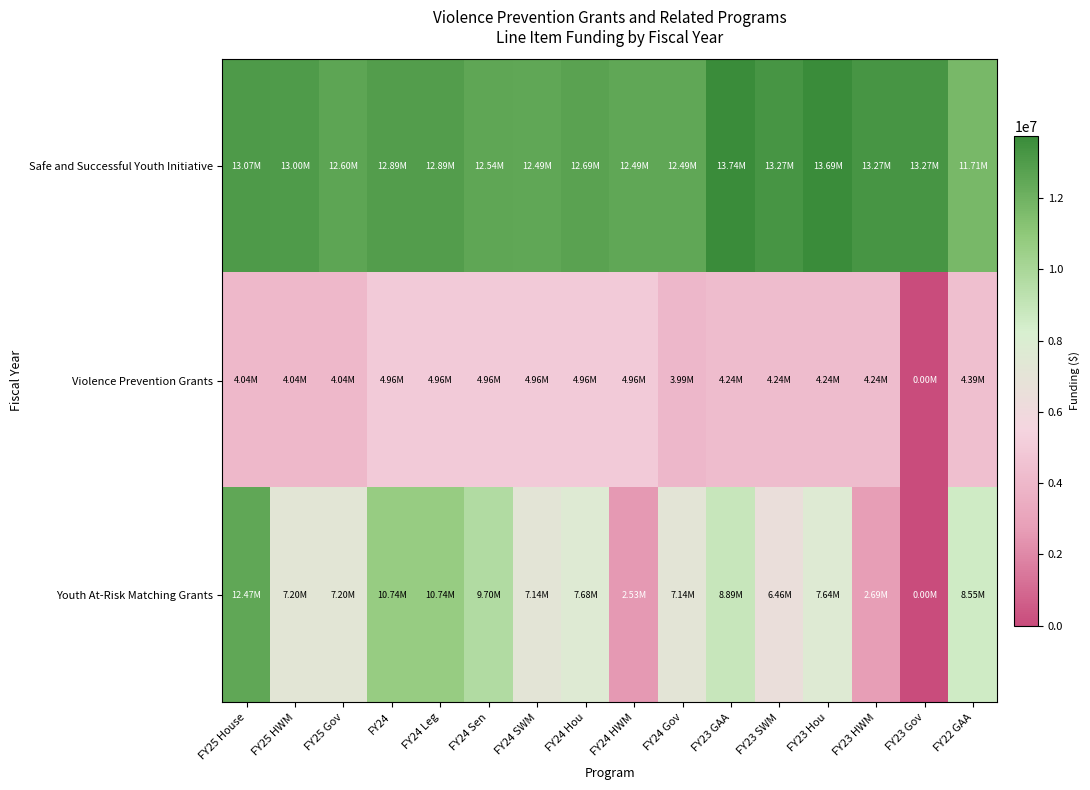

Which series has the largest total across all categories?

Safe and Successful Youth Initiative